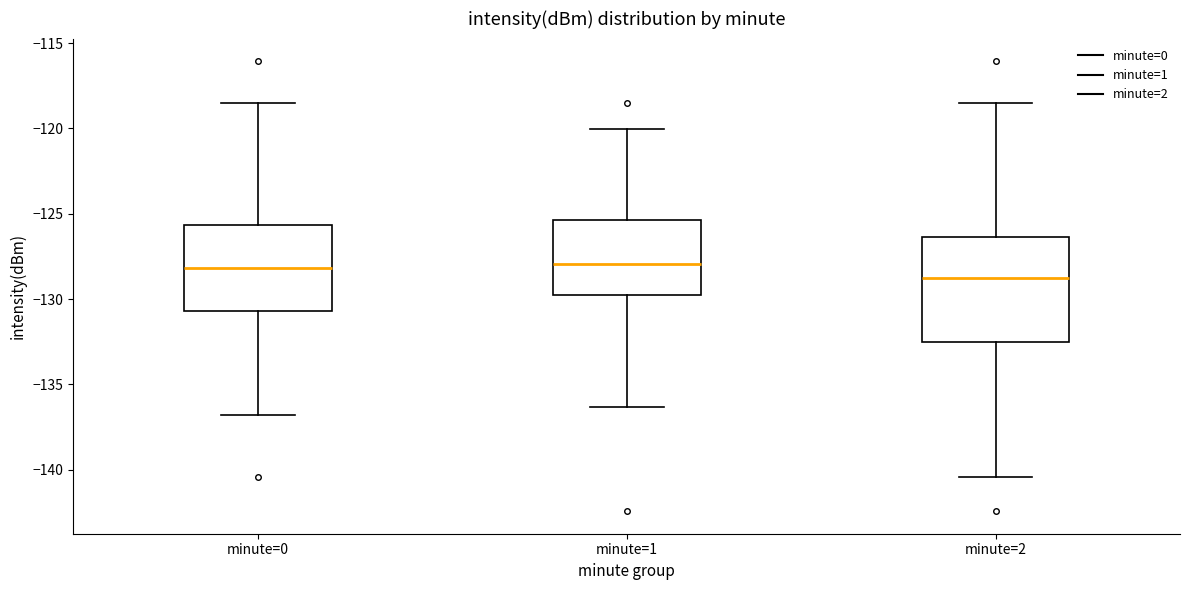

Where does the upper whisker of the box for minute=0 end on the y-axis? The values are not printed on the chart, so give them approximately, as read against the axis.

-118.5